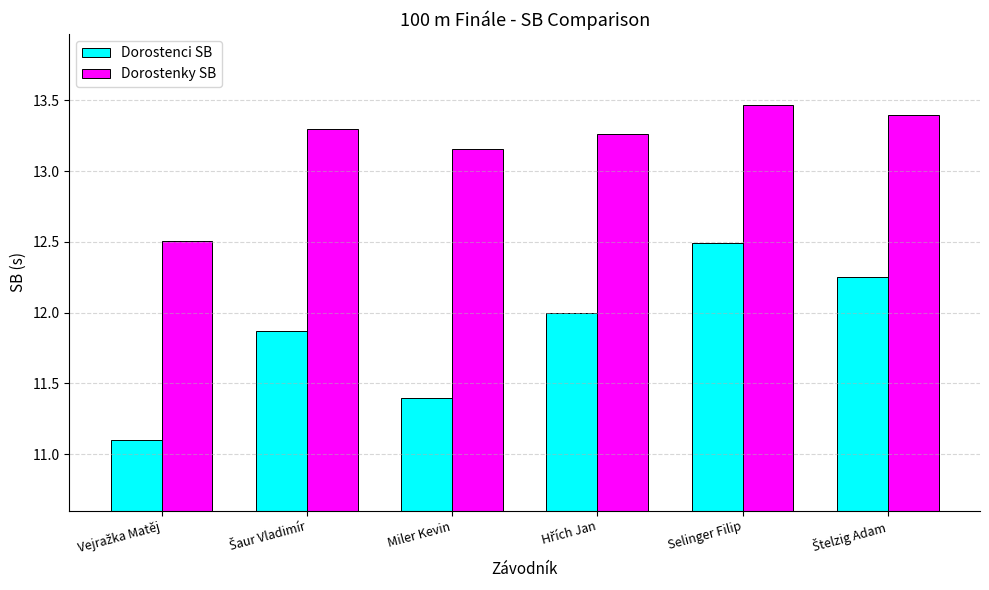

Which series has the largest range (max minus min)?

Dorostenci SB